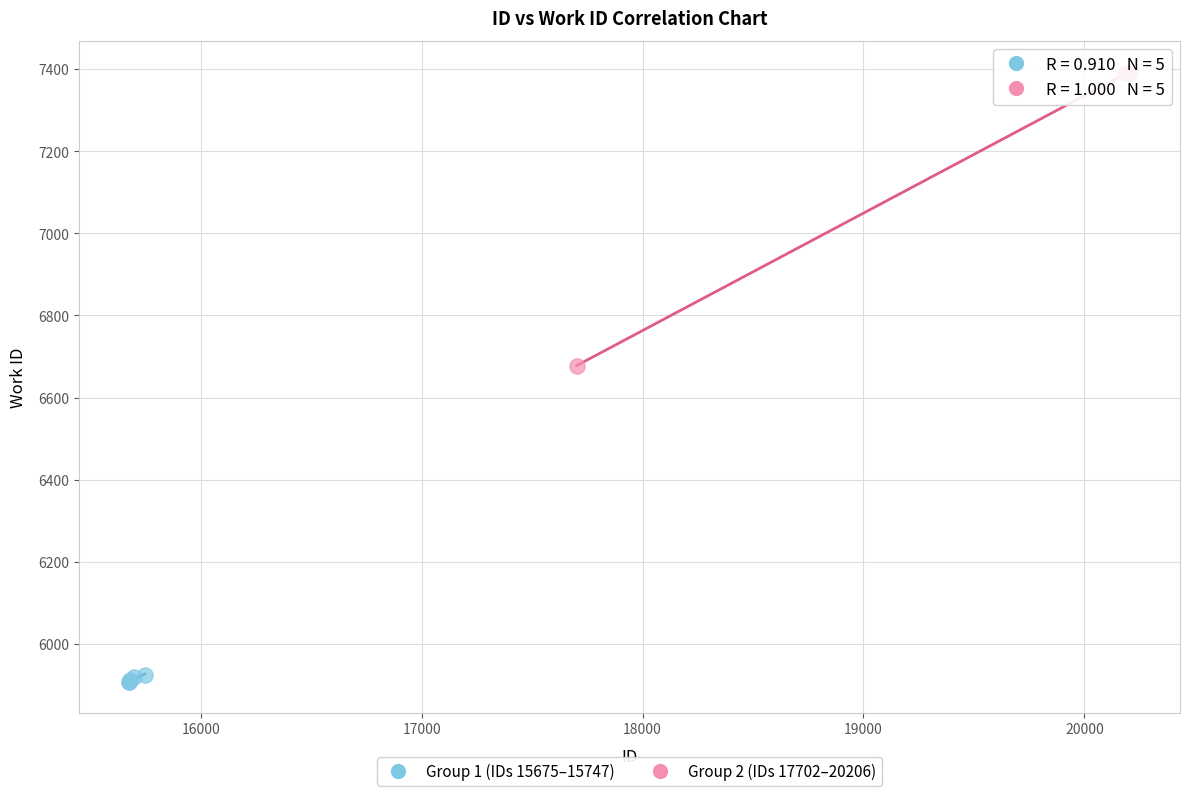

What are all the series names shown in the legend?

Group 1 (IDs 15675–15747), Group 2 (IDs 17702–20206)